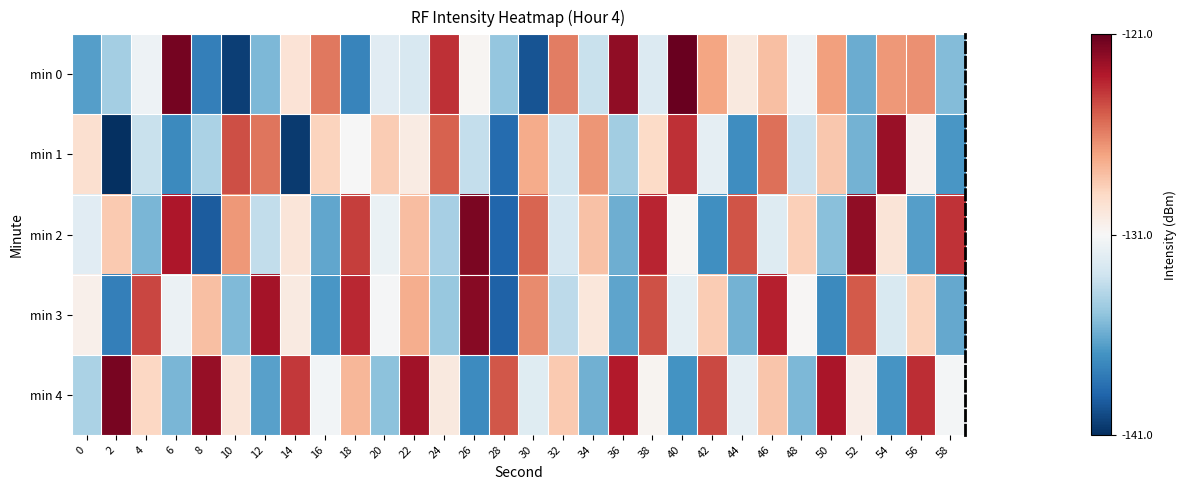

Reading left to right, what are all the values shown in this chart?

min 0: 0=-136.5	2=-134.4	4=-131.5	6=-121.5	8=-137.8	10=-140.4	12=-135.5	14=-129.6	16=-125.7	18=-137.6	20=-132.2	22=-132.6	24=-123.7	26=-130.8	28=-134.9	30=-139.6	32=-125.9	34=-133.2	36=-122.1	38=-132.3	40=-121.1	42=-127.1	44=-130.0	46=-128.0	48=-131.5	50=-126.9	52=-135.9	54=-126.6	56=-126.4	58=-135.3
min 1: 0=-129.4	2=-141.0	4=-133.3	6=-137.4	8=-134.1	10=-124.6	12=-125.7	14=-140.6	16=-128.7	18=-131.1	20=-128.5	22=-130.2	24=-125.1	26=-133.4	28=-138.7	30=-127.3	32=-132.8	34=-126.6	36=-134.5	38=-129.1	40=-123.7	42=-131.9	44=-137.2	46=-125.5	48=-133.1	50=-128.3	52=-135.7	54=-122.4	56=-130.6	58=-136.8
min 2: 0=-132.1	2=-128.4	4=-135.6	6=-122.9	8=-139.3	10=-126.7	12=-133.5	14=-129.8	16=-136.2	18=-124.1	20=-131.7	22=-127.9	24=-134.3	26=-121.6	28=-138.9	30=-125.2	32=-132.7	34=-128.1	36=-135.9	38=-123.4	40=-130.8	42=-137.1	44=-124.7	46=-132.3	48=-128.6	50=-135.2	52=-122.1	54=-129.7	56=-136.5	58=-123.8
min 3: 0=-130.5	2=-137.8	4=-124.3	6=-131.6	8=-128.0	10=-135.4	12=-122.7	14=-130.1	16=-136.8	18=-123.5	20=-131.1	22=-127.4	24=-134.8	26=-121.9	28=-139.1	30=-126.3	32=-133.6	34=-129.9	36=-136.3	38=-124.6	40=-132.0	42=-128.5	44=-135.7	46=-123.2	48=-130.9	50=-137.4	52=-124.9	54=-132.5	56=-128.8	58=-136.1
min 4: 0=-134.2	2=-121.5	4=-128.9	6=-135.6	8=-122.3	10=-129.8	12=-136.4	14=-123.9	16=-131.3	18=-127.7	20=-135.1	22=-122.6	24=-130.0	26=-137.3	28=-124.8	30=-132.2	32=-128.4	34=-135.8	36=-123.1	38=-130.7	40=-137.0	42=-124.4	44=-131.9	46=-128.2	48=-135.5	50=-122.8	52=-130.3	54=-136.9	56=-123.6	58=-131.2